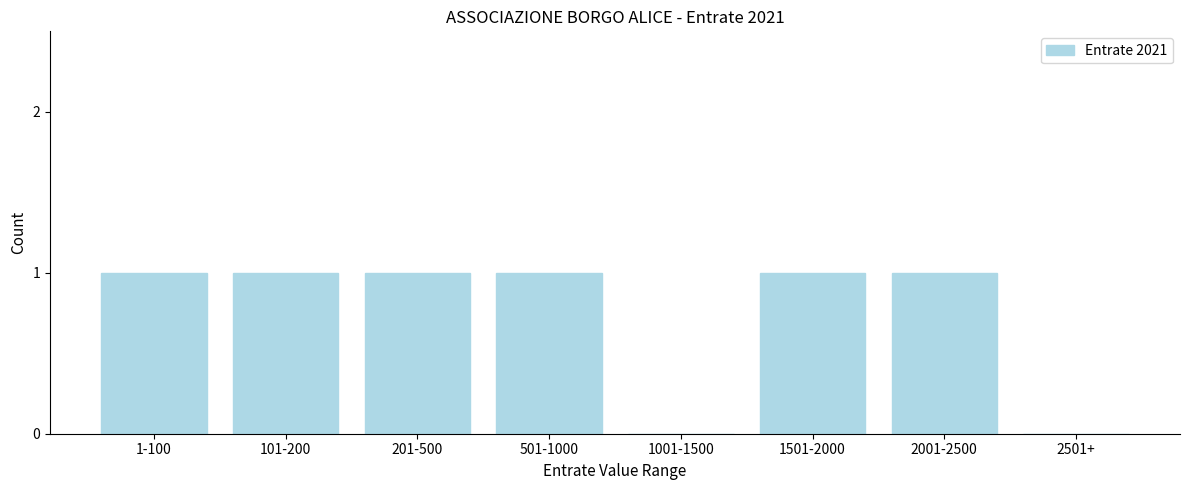

Reading left to right, extract all data points from this chart.

1-100=1	101-200=1	201-500=1	501-1000=1	1001-1500=0	1501-2000=1	2001-2500=1	2501+=0